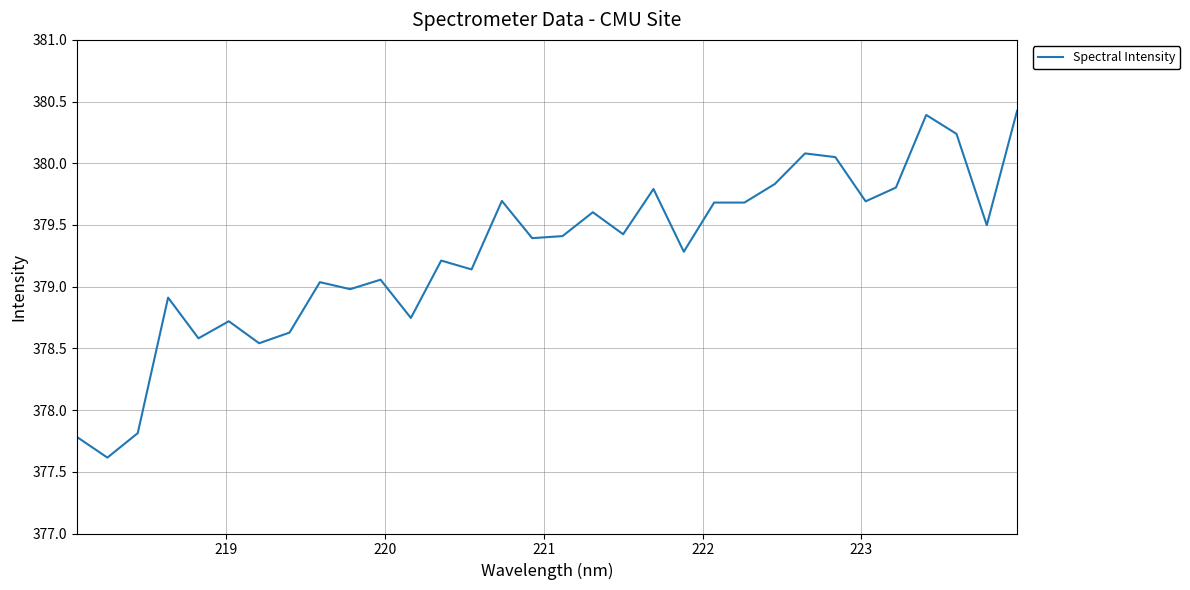

What is the minimum value shown in the chart?

377.6